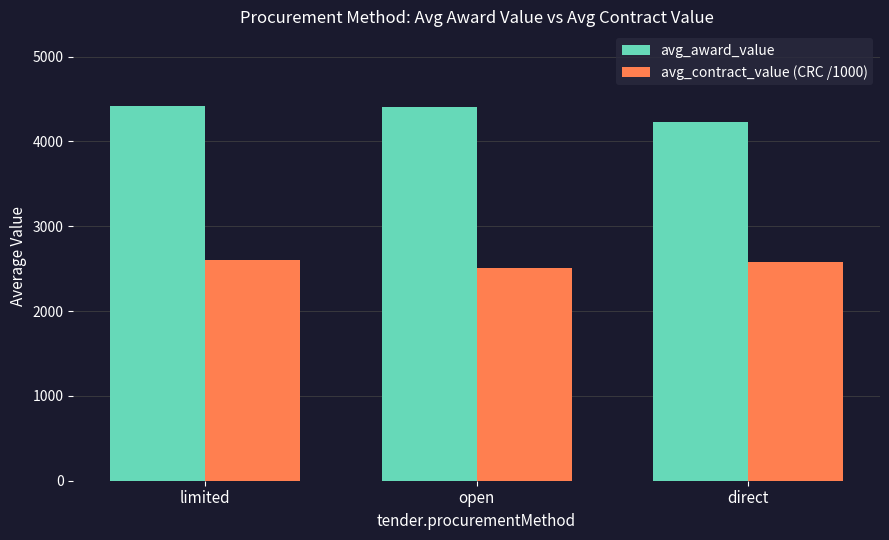

Rank the series by their maximum value, from lowest to highest.

avg_contract_value (CRC /1000), avg_award_value